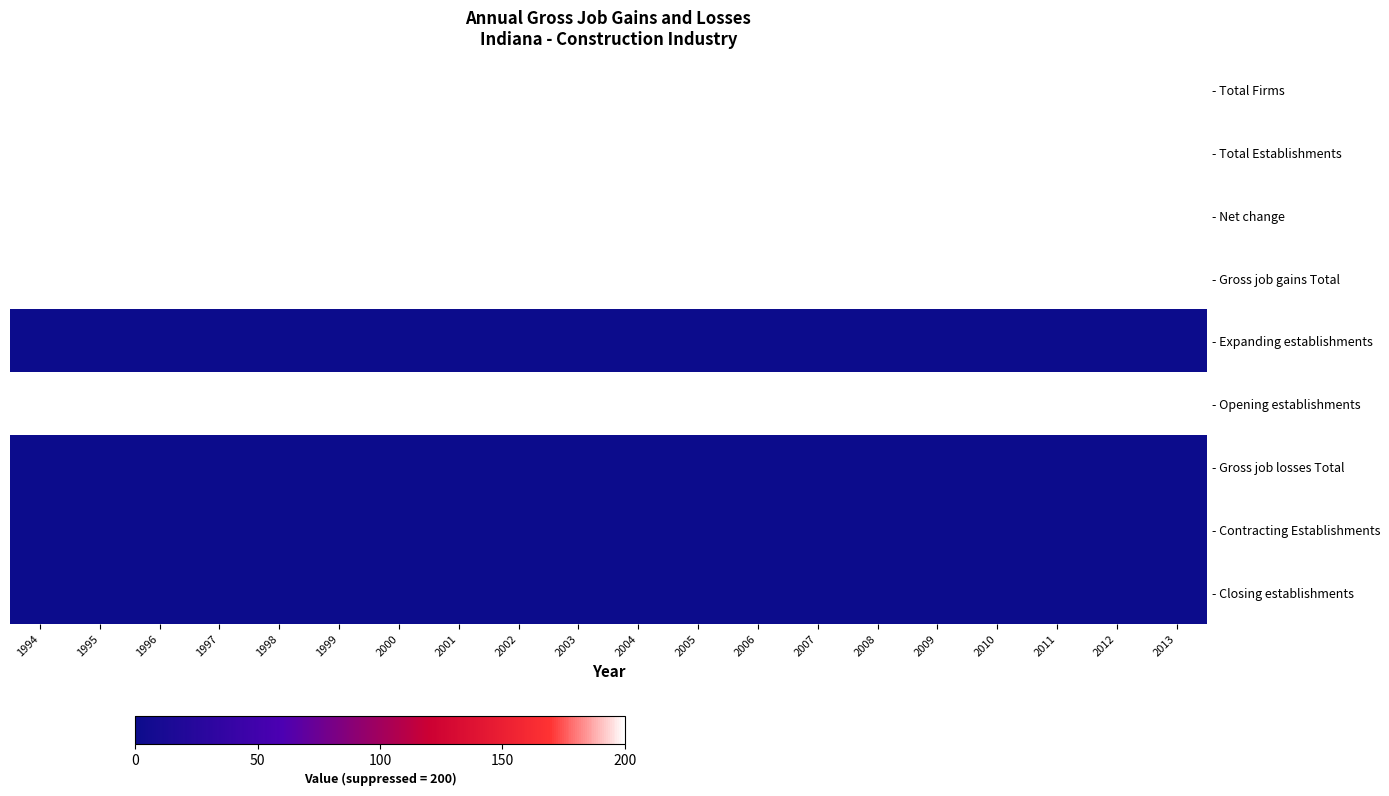

Reading right to left, extract all data points from this chart.

- Total Firms: 2013=200	2012=200	2011=200	2010=200	2009=200	2008=200	2007=200	2006=200	2005=200	2004=200	2003=200	2002=200	2001=200	2000=200	1999=200	1998=200	1997=200	1996=200	1995=200	1994=200
- Total Establishments: 2013=200	2012=200	2011=200	2010=200	2009=200	2008=200	2007=200	2006=200	2005=200	2004=200	2003=200	2002=200	2001=200	2000=200	1999=200	1998=200	1997=200	1996=200	1995=200	1994=200
- Net change: 2013=200	2012=200	2011=200	2010=200	2009=200	2008=200	2007=200	2006=200	2005=200	2004=200	2003=200	2002=200	2001=200	2000=200	1999=200	1998=200	1997=200	1996=200	1995=200	1994=200
- Gross job gains Total: 2013=200	2012=200	2011=200	2010=200	2009=200	2008=200	2007=200	2006=200	2005=200	2004=200	2003=200	2002=200	2001=200	2000=200	1999=200	1998=200	1997=200	1996=200	1995=200	1994=200
- Expanding establishments: 2013=0	2012=0	2011=0	2010=0	2009=0	2008=0	2007=0	2006=0	2005=0	2004=0	2003=0	2002=0	2001=0	2000=0	1999=0	1998=0	1997=0	1996=0	1995=0	1994=0
- Opening establishments: 2013=200	2012=200	2011=200	2010=200	2009=200	2008=200	2007=200	2006=200	2005=200	2004=200	2003=200	2002=200	2001=200	2000=200	1999=200	1998=200	1997=200	1996=200	1995=200	1994=200
- Gross job losses Total: 2013=0	2012=0	2011=0	2010=0	2009=0	2008=0	2007=0	2006=0	2005=0	2004=0	2003=0	2002=0	2001=0	2000=0	1999=0	1998=0	1997=0	1996=0	1995=0	1994=0
- Contracting Establishments: 2013=0	2012=0	2011=0	2010=0	2009=0	2008=0	2007=0	2006=0	2005=0	2004=0	2003=0	2002=0	2001=0	2000=0	1999=0	1998=0	1997=0	1996=0	1995=0	1994=0
- Closing establishments: 2013=0	2012=0	2011=0	2010=0	2009=0	2008=0	2007=0	2006=0	2005=0	2004=0	2003=0	2002=0	2001=0	2000=0	1999=0	1998=0	1997=0	1996=0	1995=0	1994=0